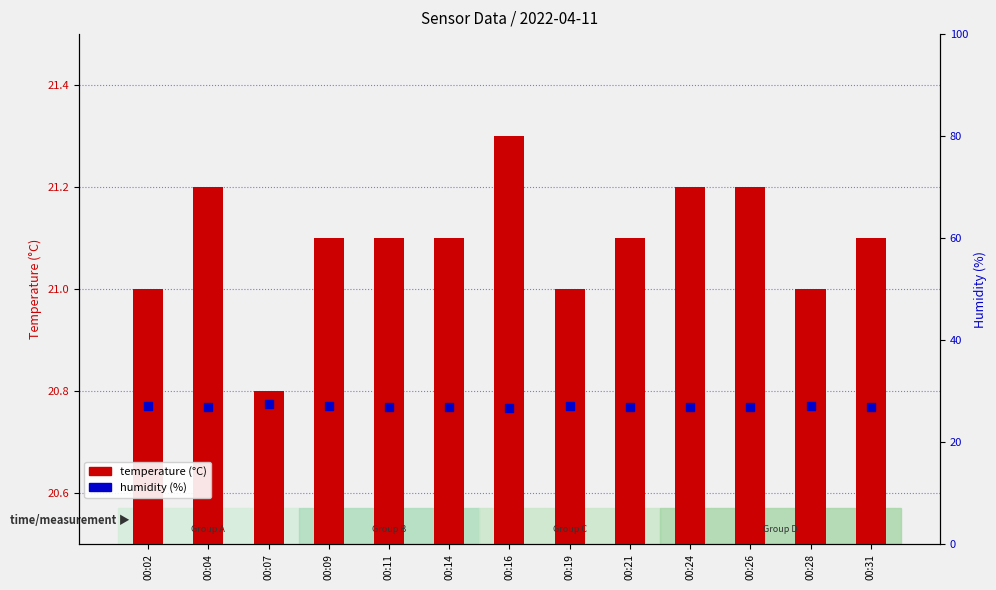

Which series has the largest Y range (max minus min)?

humidity (%)